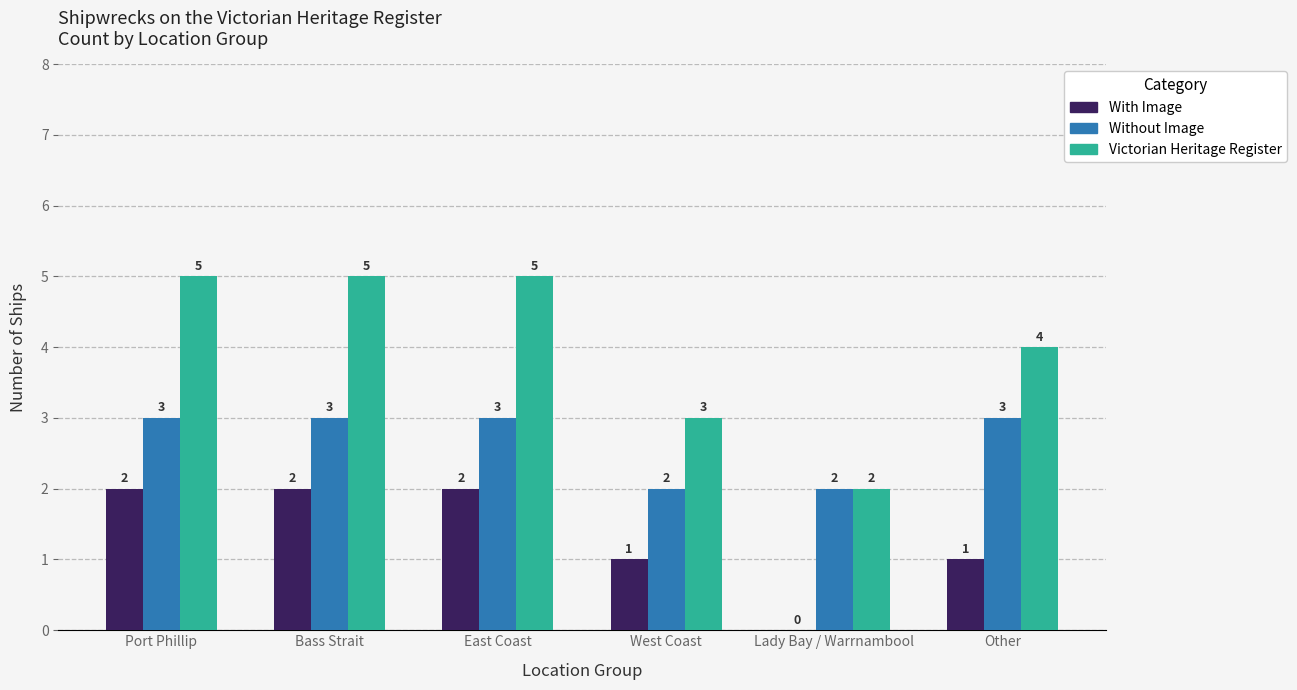

How many series are shown in this chart?

3